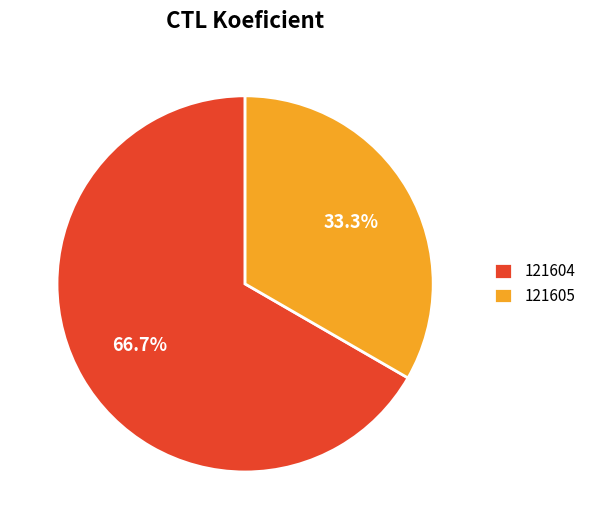

How many slices are in this pie chart?

2